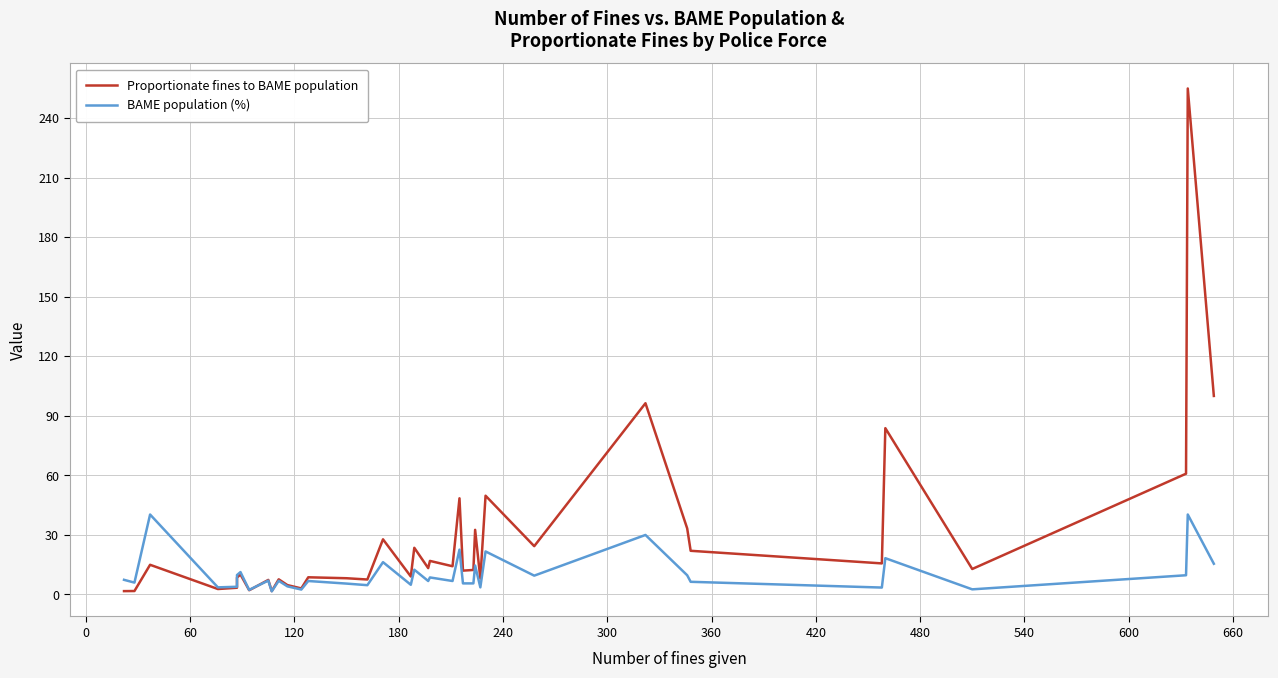

Reading left to right, extract all data points from this chart.

Proportionate fines to BAME population: 1.6	1.7	14.9	2.7	3.3	8.4	10.0	2.1	3.0	7.2	1.6	7.5	4.6	3.0	8.6	8.1	7.5	27.7	9.0	23.4	13.2	16.8	14.1	48.4	11.9	12.3	32.5	7.9	49.7	24.3	96.3	33.2	21.9	15.6	83.7	12.8	60.8	254.9	99.9
BAME population (%): 7.3	5.9	40.2	3.5	3.8	9.7	11.2	2.2	3.1	6.9	1.5	6.8	4.0	2.4	6.7	5.4	4.6	16.2	4.8	12.4	6.7	8.5	6.7	22.5	5.5	5.5	14.5	3.5	21.6	9.4	29.9	9.6	6.3	3.4	18.2	2.5	9.6	40.2	15.4